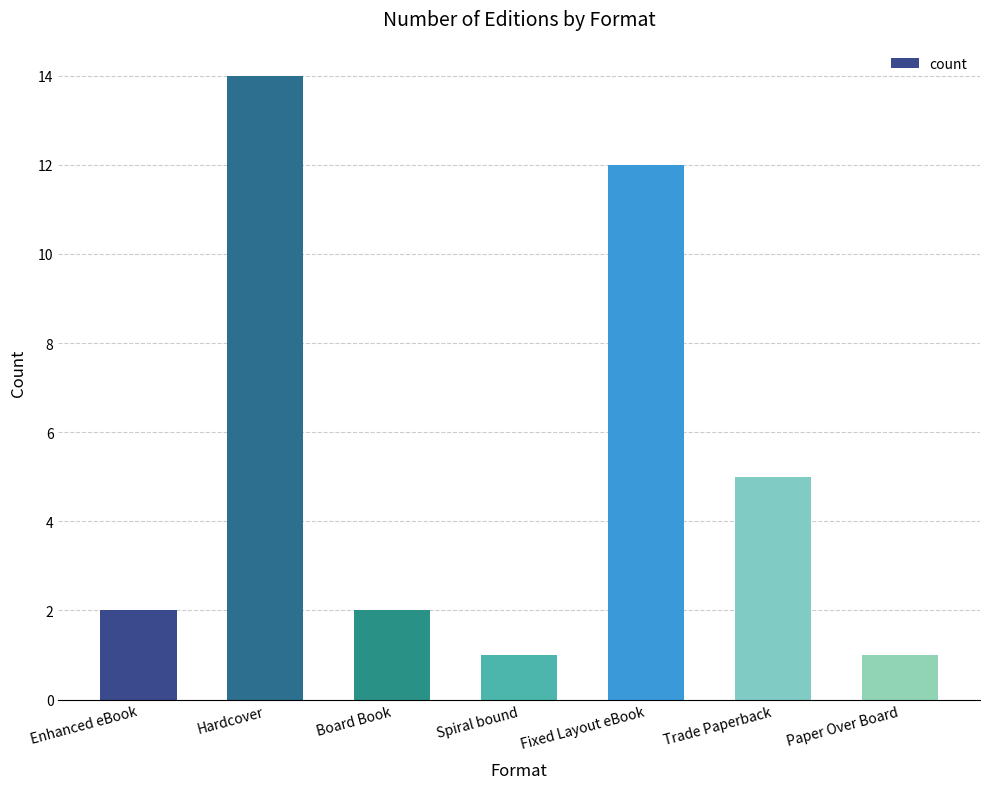

True or false: the data shows 1 at Spiral bound.

True